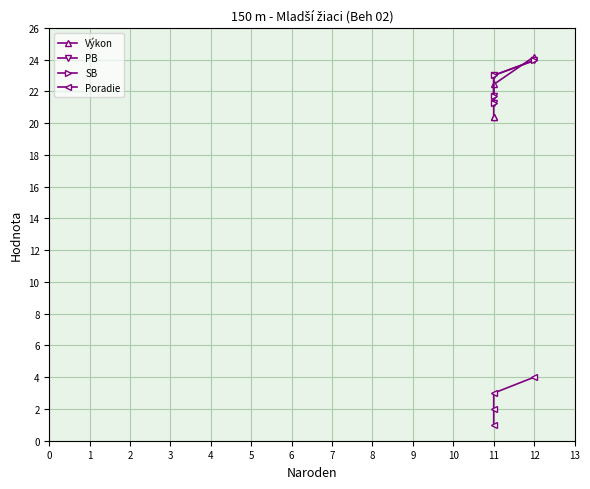

True or false: PB has more than 0 interior local peaks.

False